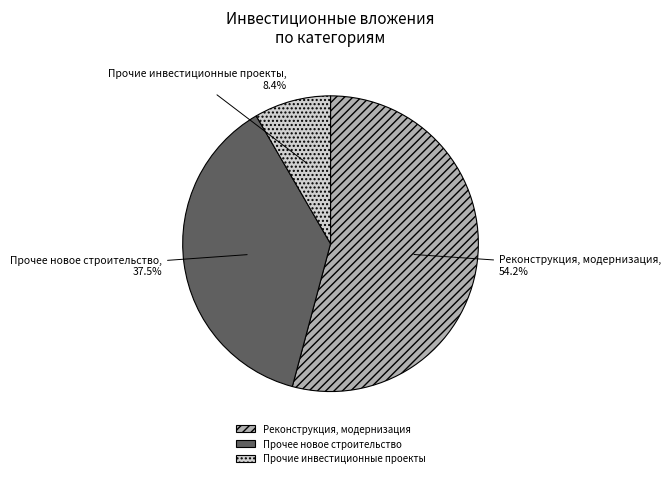

Is there a majority slice in this chart?

Yes